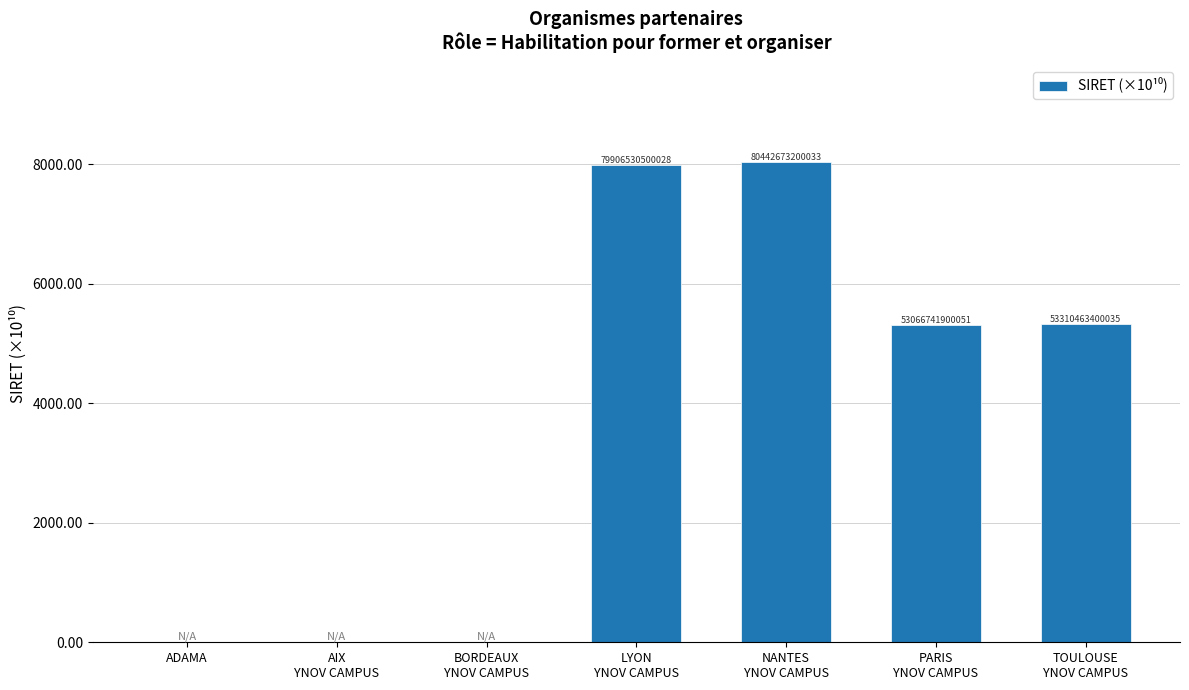

True or false: the data shows 12784.1 at NANTES
YNOV CAMPUS.

False